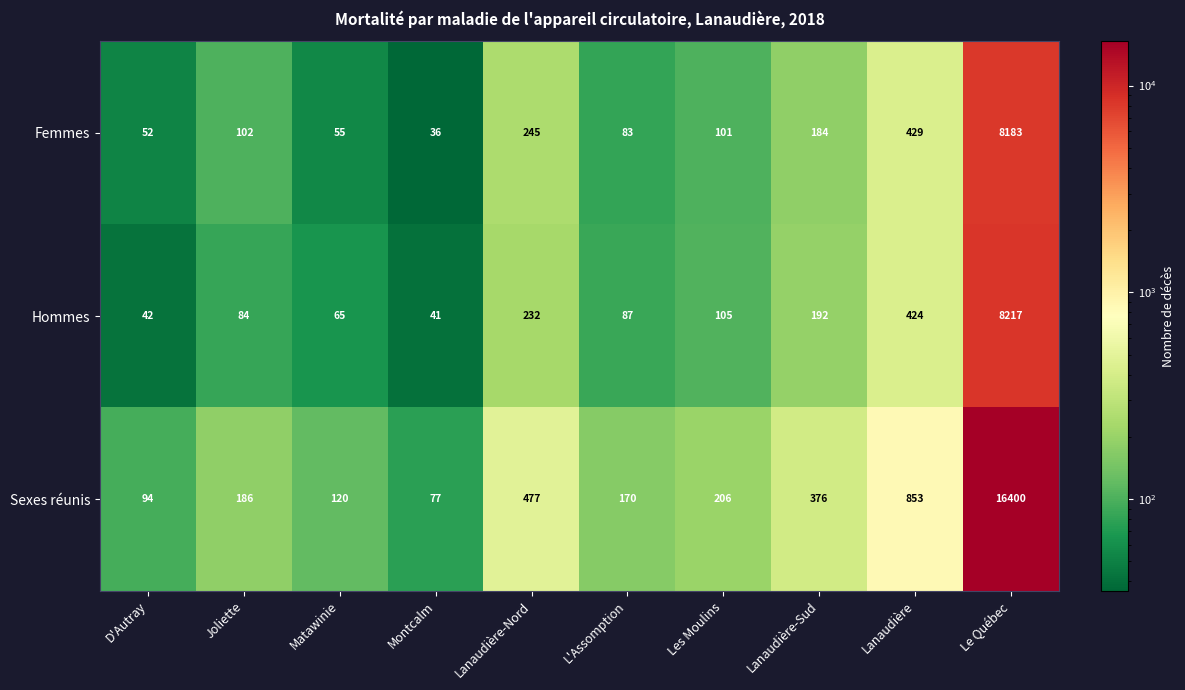

True or false: Sexes réunis has a value of 557 at Lanaudière-Sud.

False